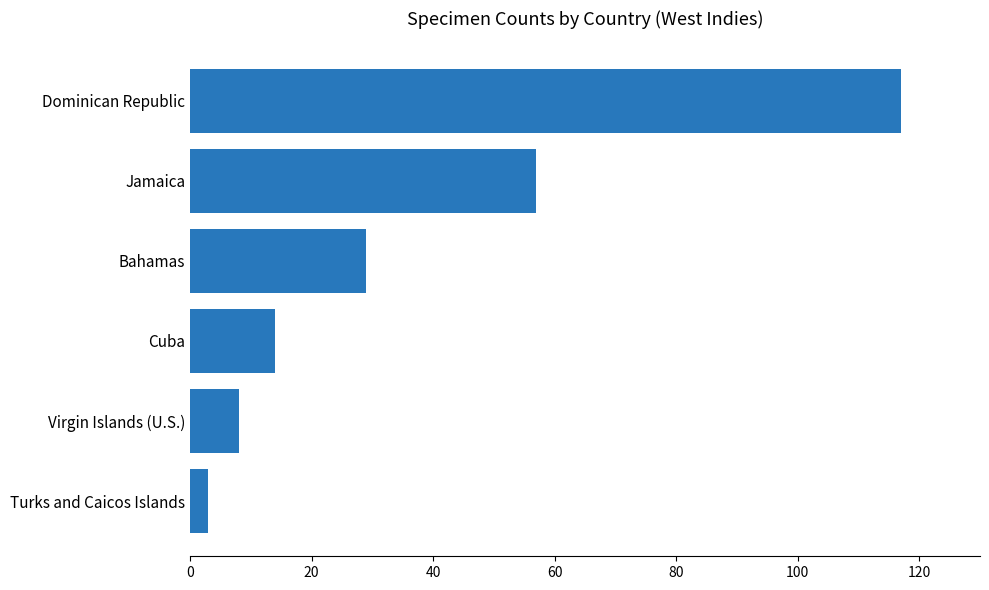

What is the sum of all values?

228